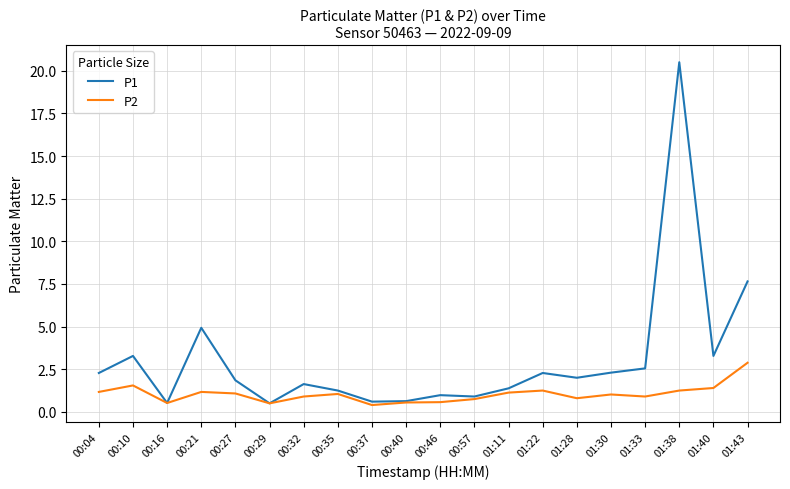

At which category is the sum across all series the highest?

01:38